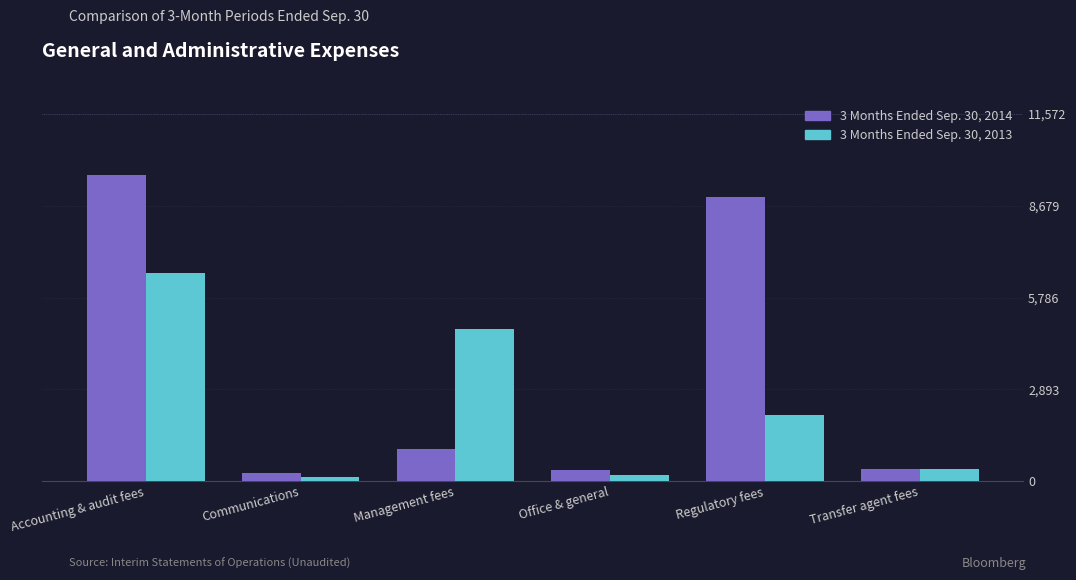

Which label corresponds to the largest value in the chart?

Accounting & audit fees